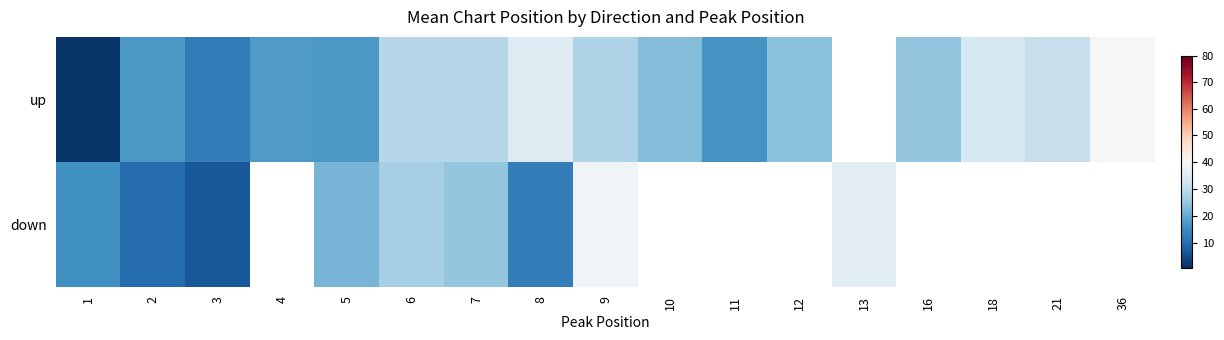

How many categories are shown in the chart?

17